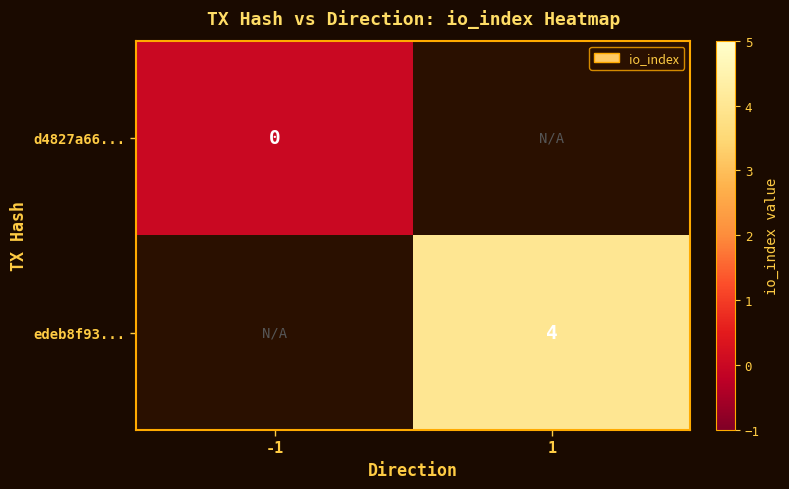

Rank the categories by edeb8f93... value from highest to lowest.

-1, 1